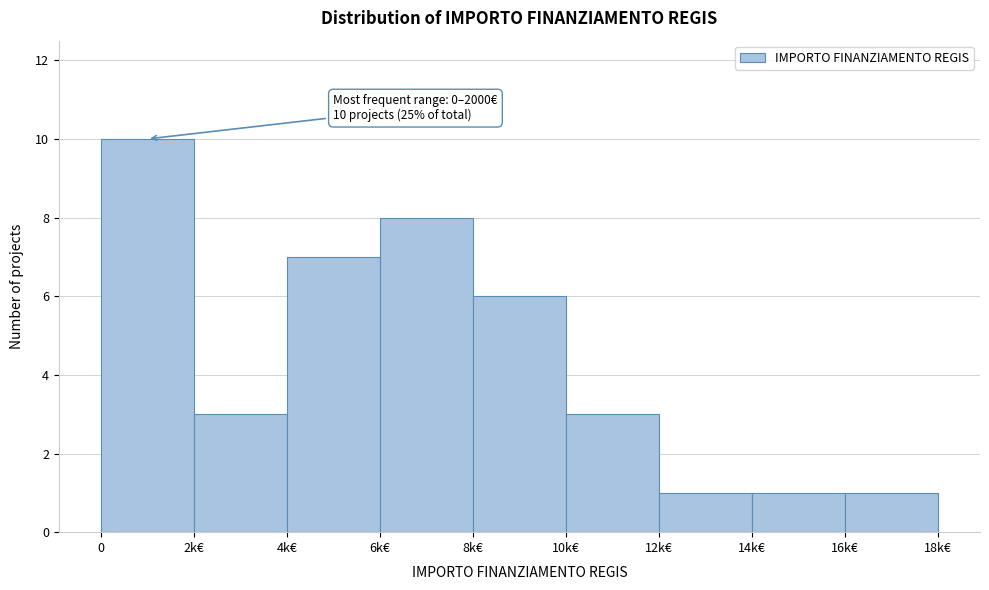

Reading left to right, list all the values displayed in this chart.

0=10	2k€=3	4k€=7	6k€=8	8k€=6	10k€=3	12k€=1	14k€=1	16k€=1